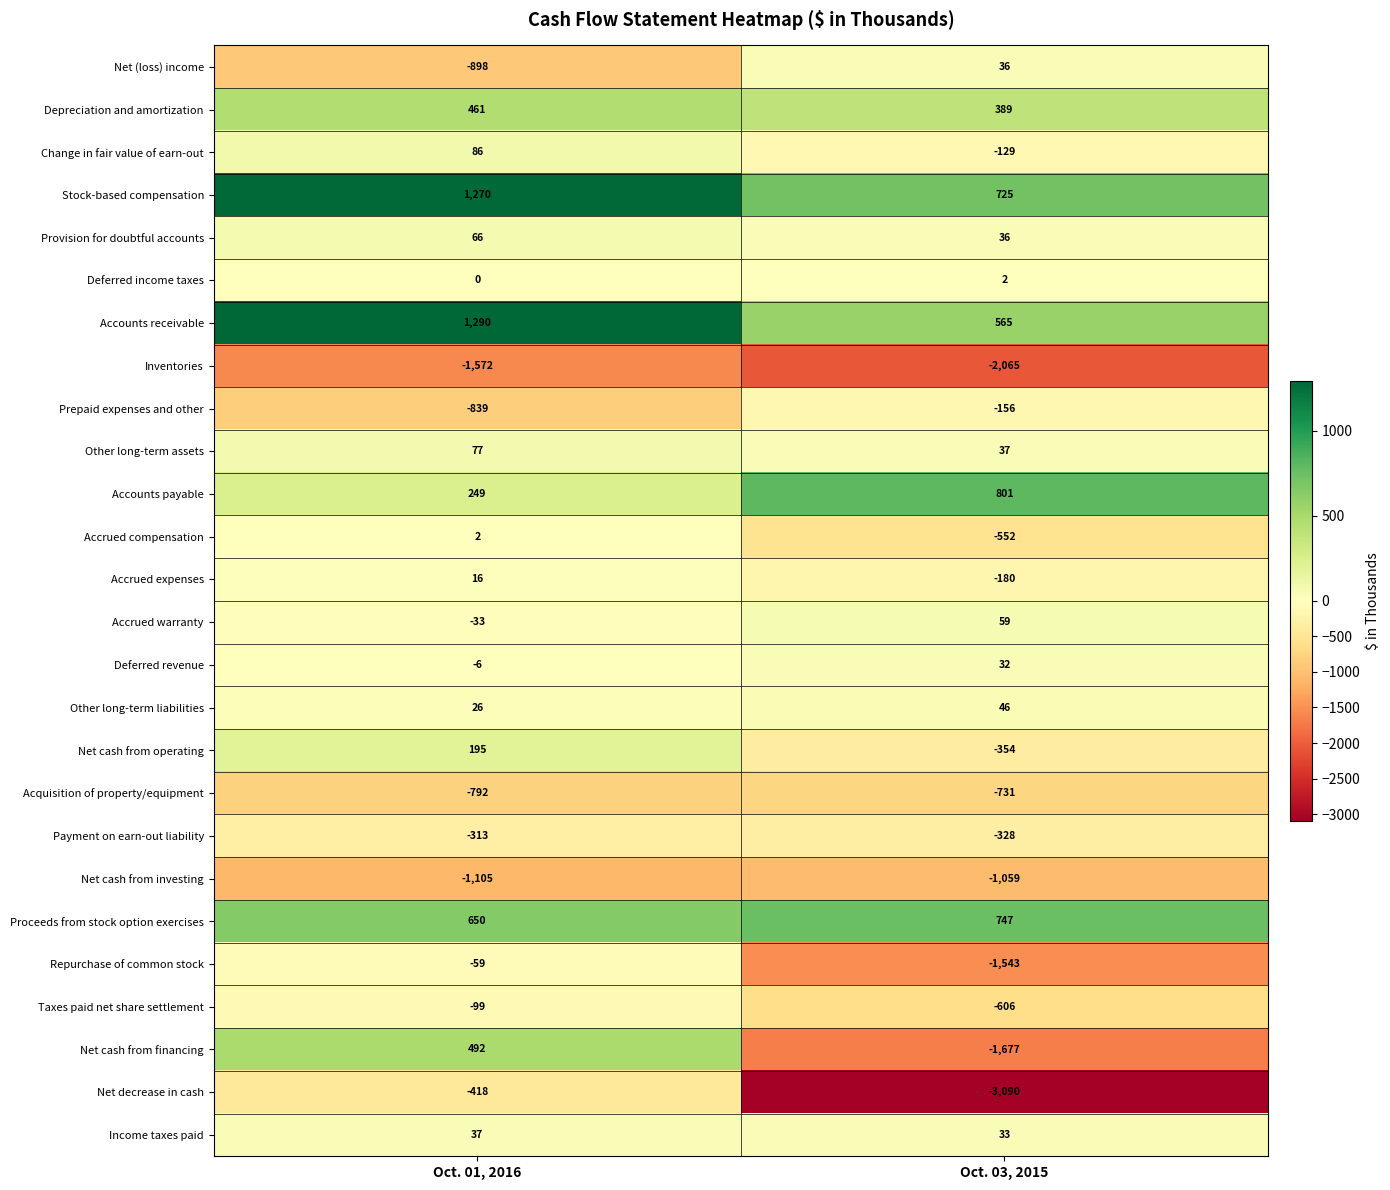

What is the sum of all Accrued expenses values?

-164